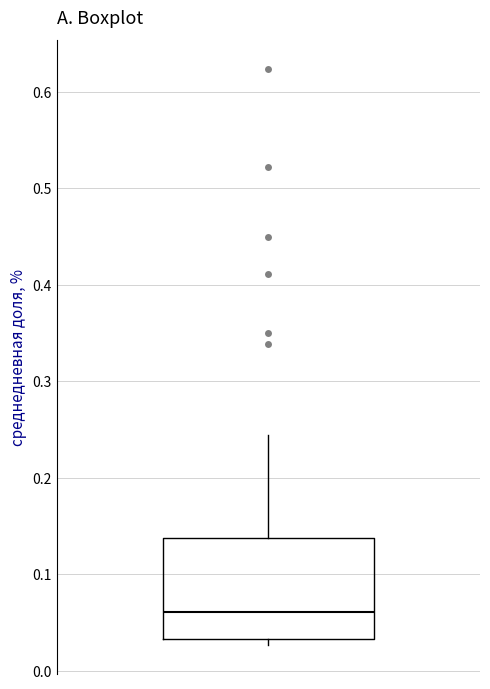

Read this box plot against the y-axis: the position of the median line, the range covered by the box, and the ends of both whiskers. The values are not printed on the chart, so give them approximately, as read against the axis.

median 0.06, box 0.03 to 0.14, whiskers 0.03 (just below the box's lower edge) to 0.24